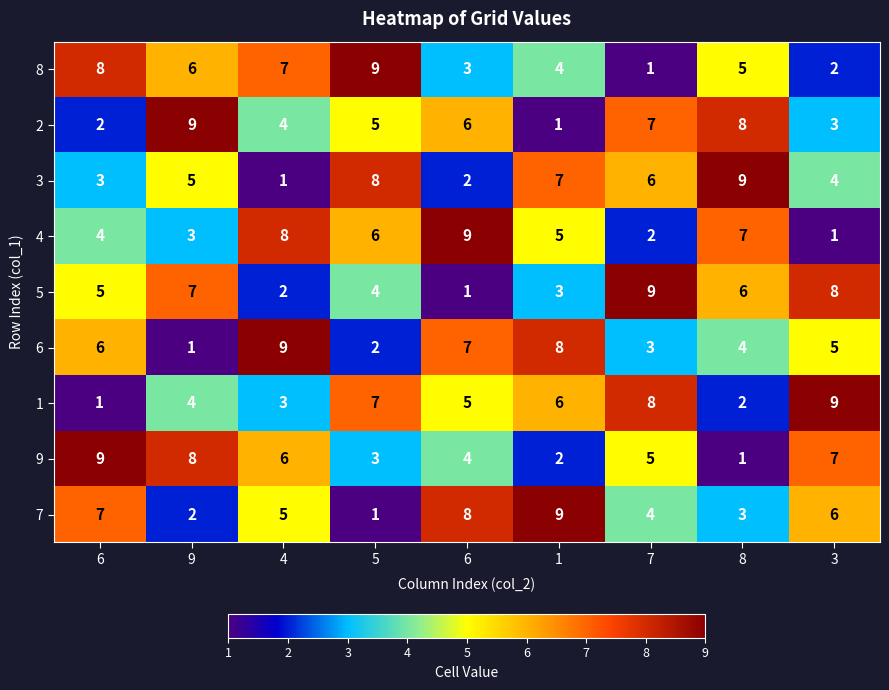

What is the difference between the highest and lowest values at 3?

8